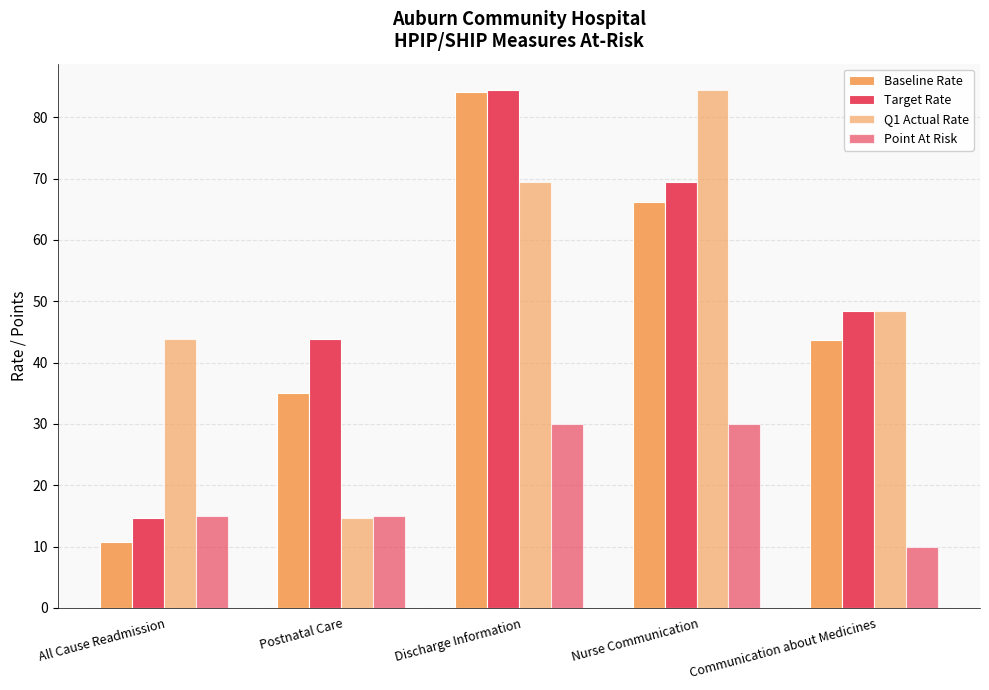

Count the number of categories in the chart.

5